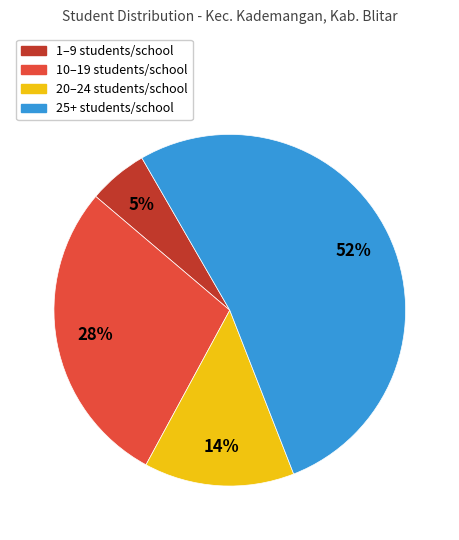

To the nearest percent, what is the average slice percentage?

25%